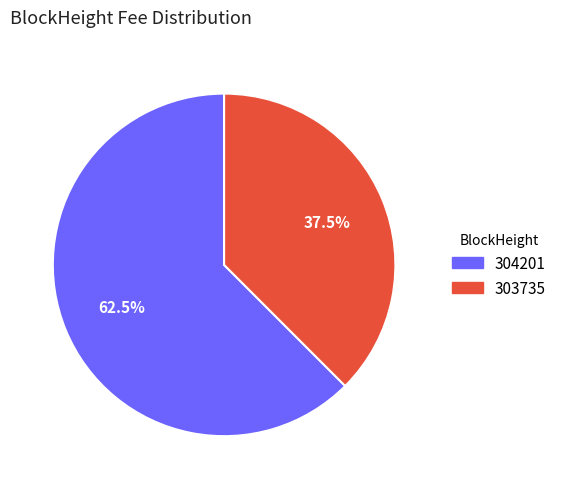

Is the sum of 304201 and 303735 greater than half?

Yes